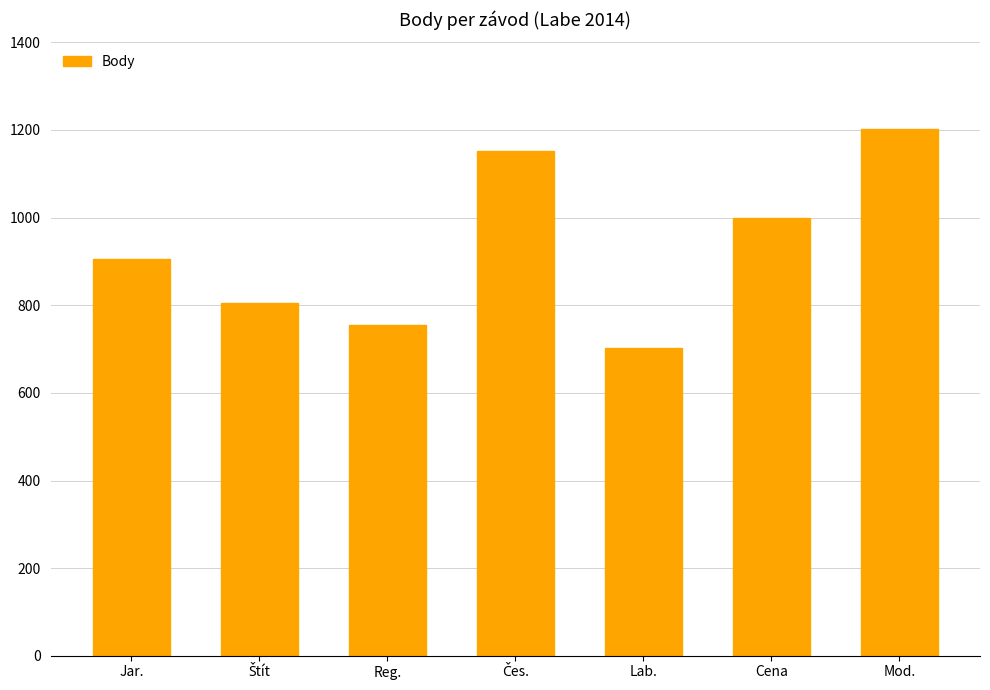

Which category has the highest value across all series?

Mod.